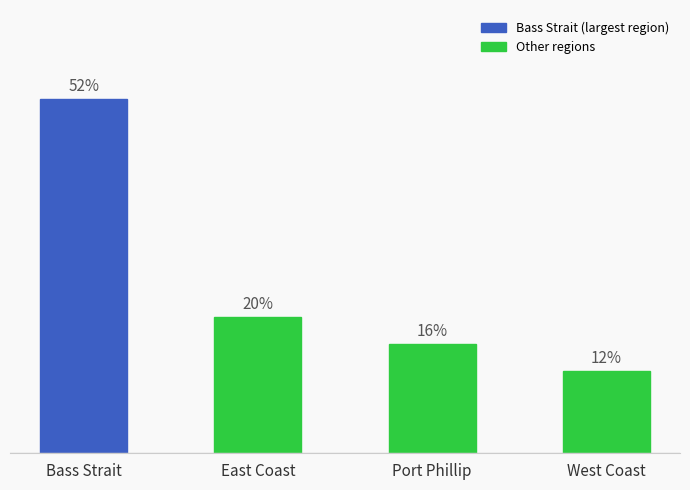

Are the bars horizontal?

No